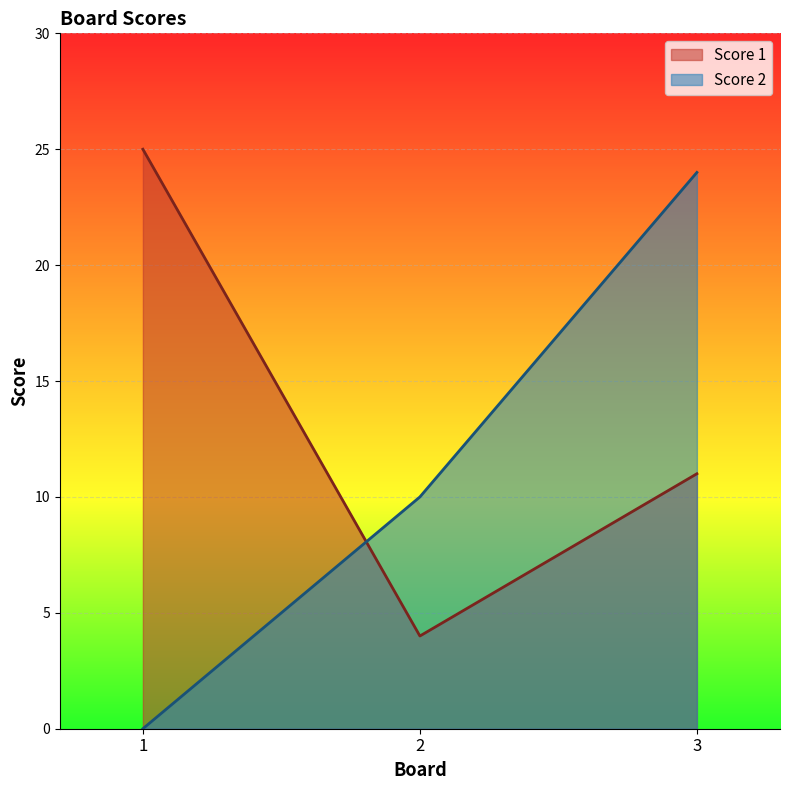

Reading right to left, transcribe all the data shown in this chart.

Score 1: 3=11	2=4	1=25
Score 2: 3=24	2=10	1=0